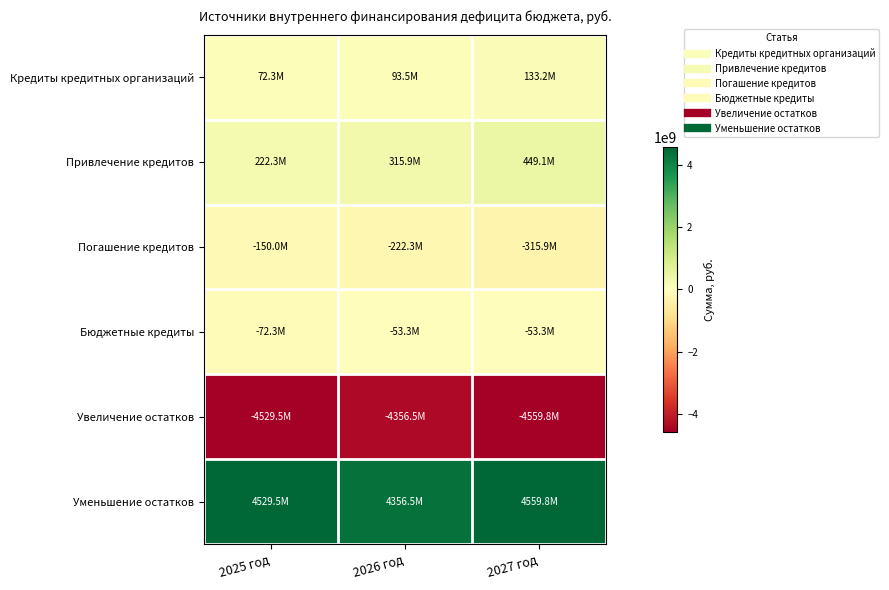

Which series has the largest total across all categories?

Уменьшение остатков